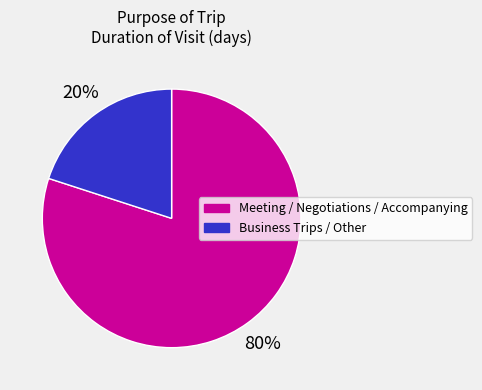

Count the number of slices in the pie.

2